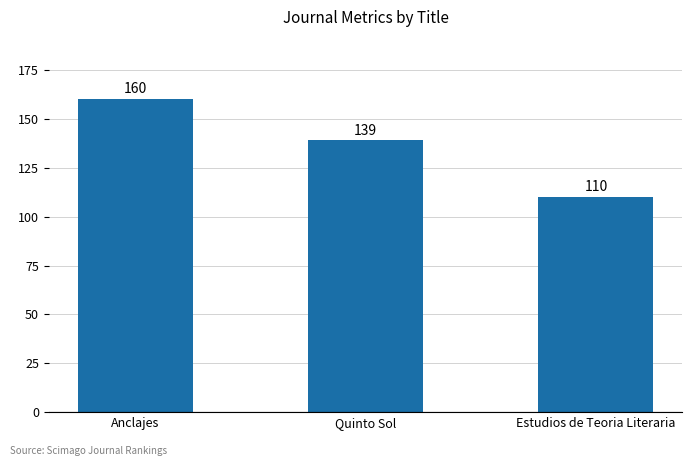

Reading left to right, transcribe all the data shown in this chart.

Anclajes=160	Quinto Sol=139	Estudios de Teoria Literaria=110